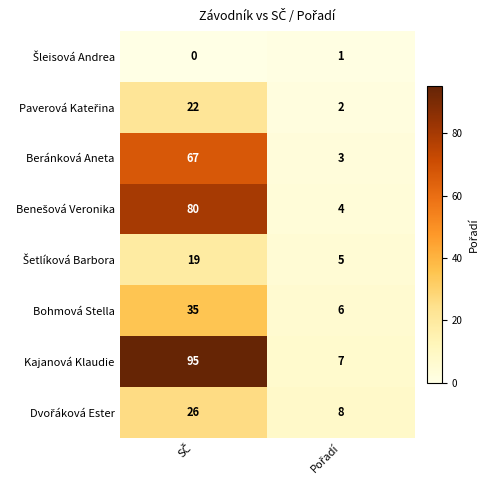

What is the highest value of the Beránková Aneta series?

67